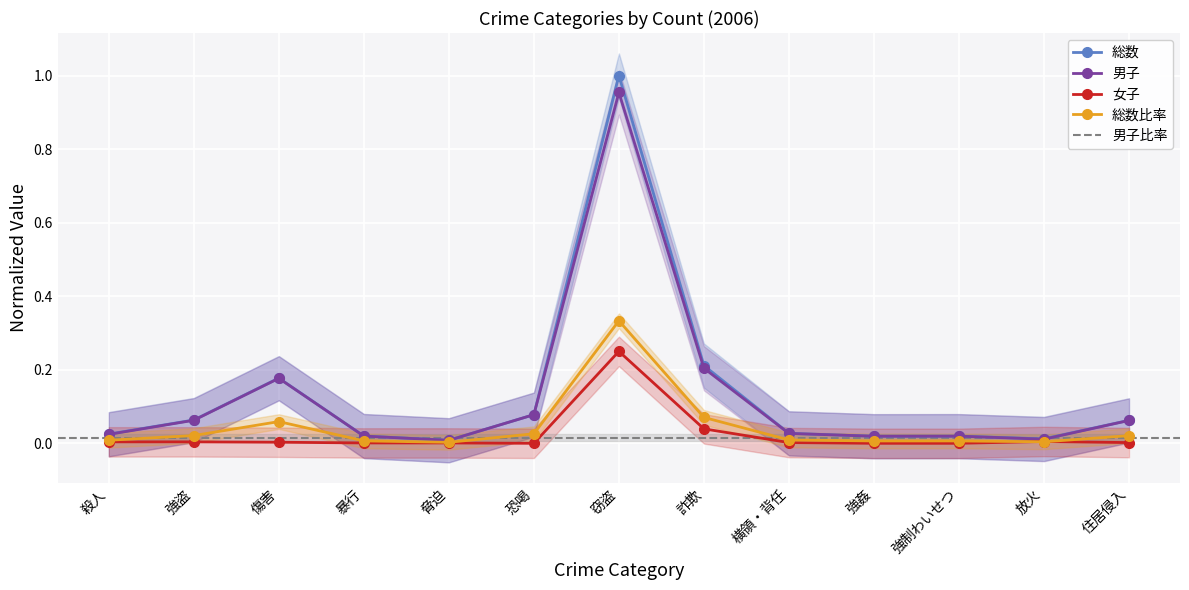

Which category has the highest value in the 総数比率 series?

窃盗